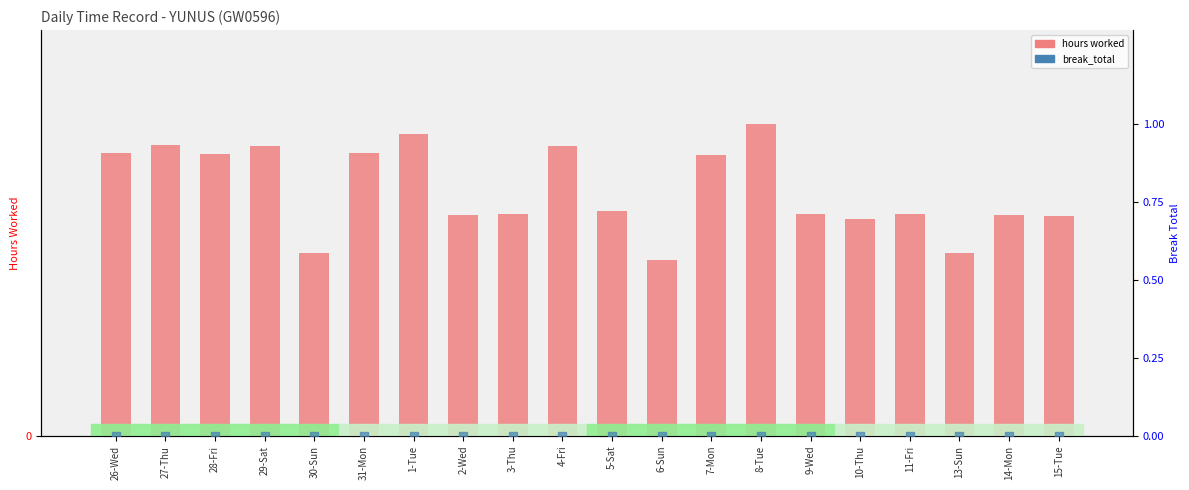

Which series has the largest total across all categories?

hours worked